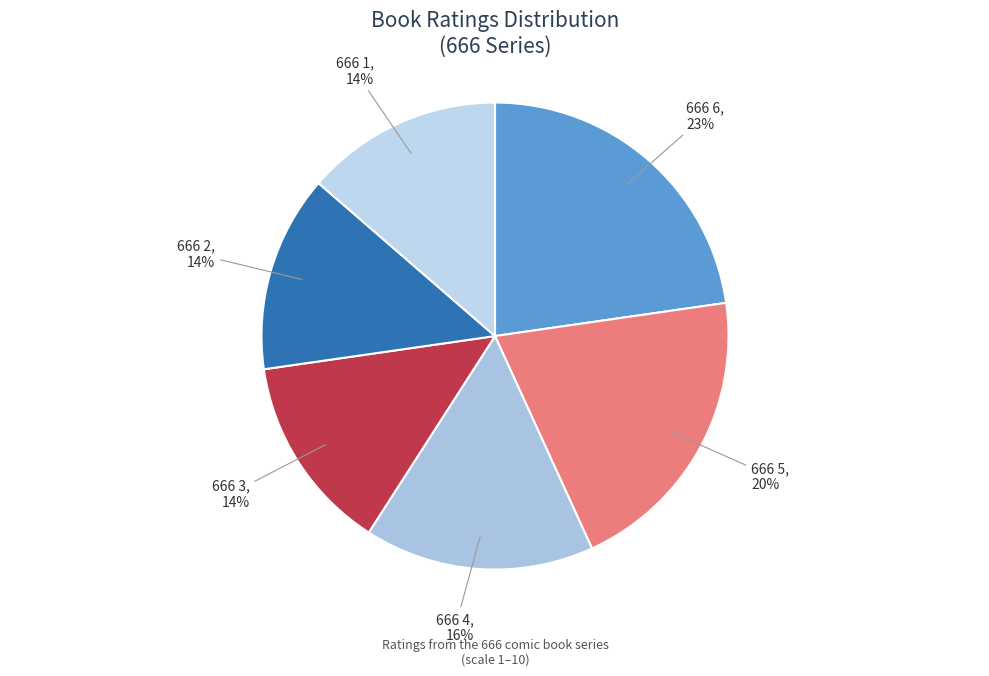

How many segments does this pie chart have?

6